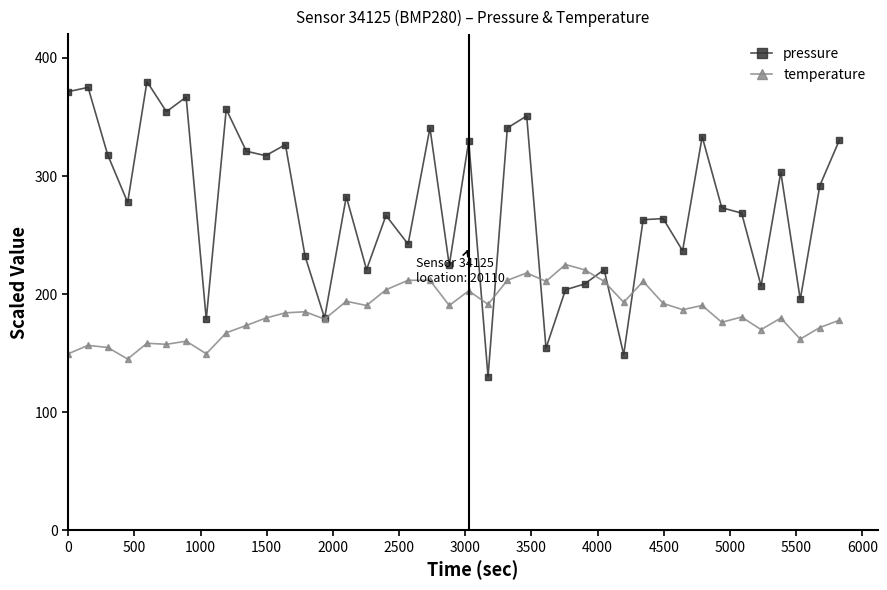

What is the minimum value for pressure?

130.0